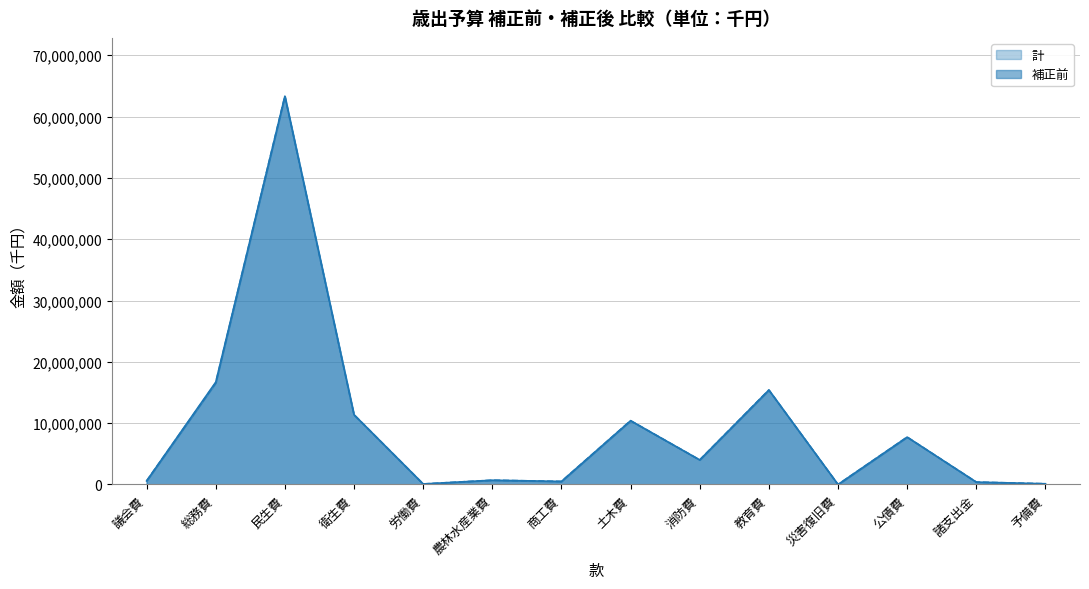

True or false: 補正前 and 計 cross at least once.

False